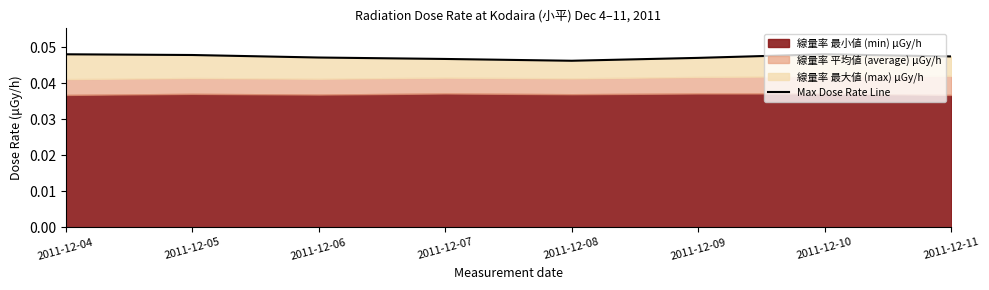

The chart shows a value of 0.0 at 2011-12-10. True or false?

False